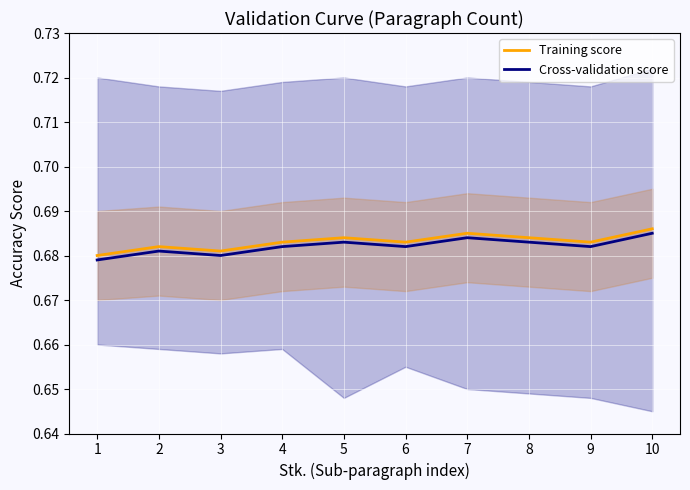

What are all the series names shown in the legend?

Training score, Cross-validation score